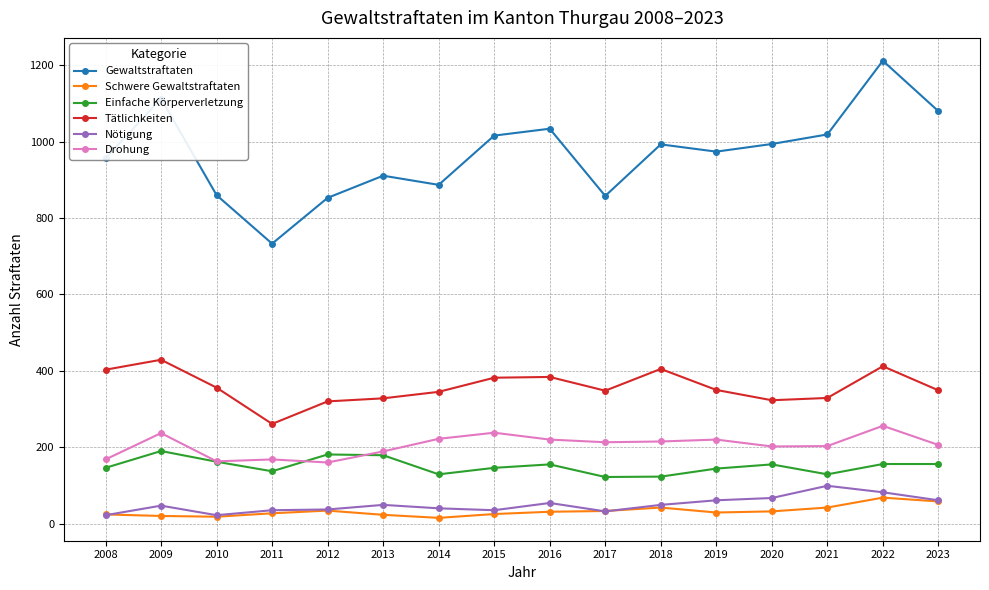

Is it true that Einfache Körperverletzung equals 62 at 2013?

False